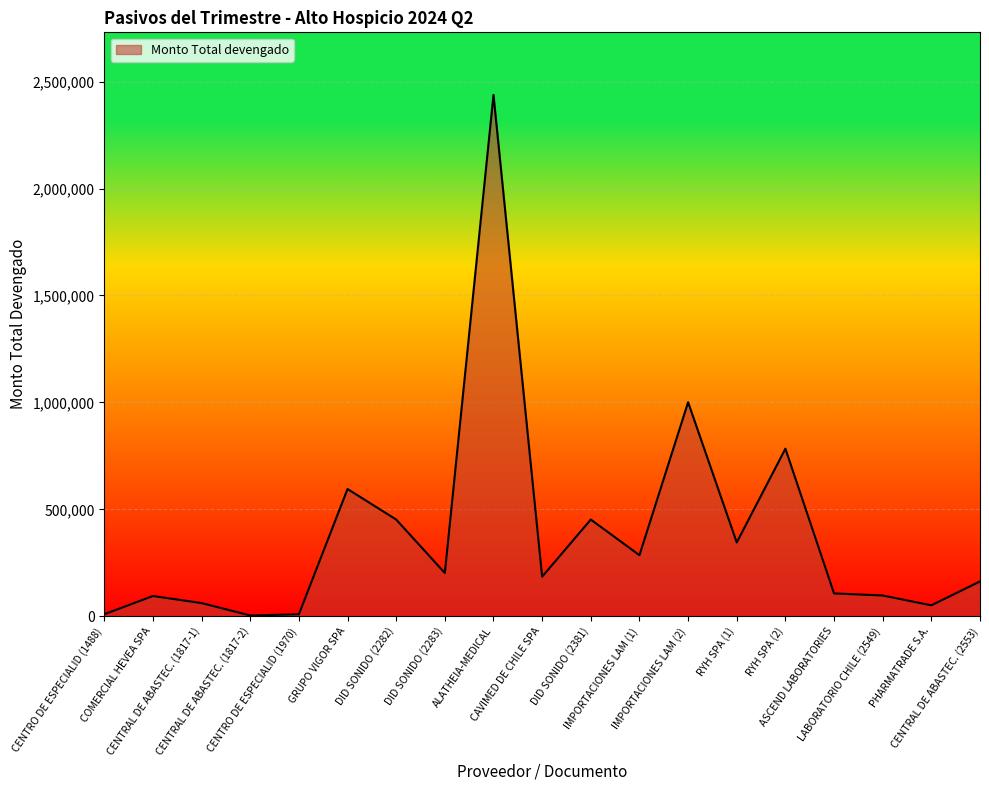

What is the maximum value shown in the chart?

2438042